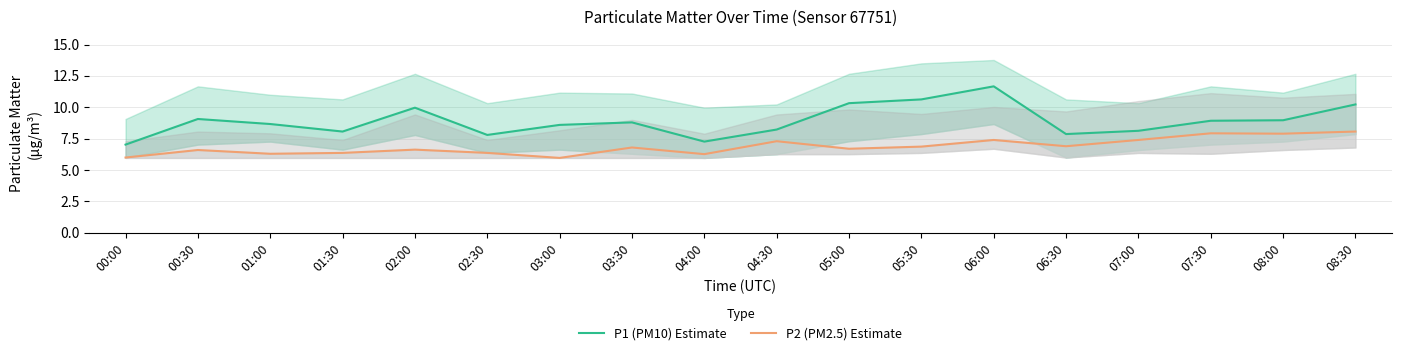

List the labels in order of P2 (PM2.5) Estimate value, largest first.

08:30, 07:30, 08:00, 06:00, 07:00, 04:30, 06:30, 05:30, 03:30, 05:00, 02:00, 00:30, 01:30, 02:30, 01:00, 04:00, 00:00, 03:00